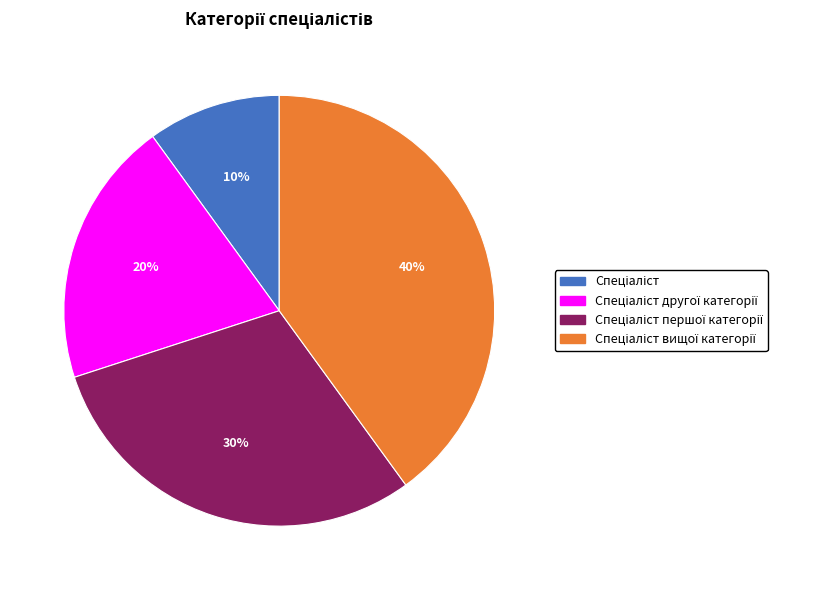

How many slices are in this pie chart?

4